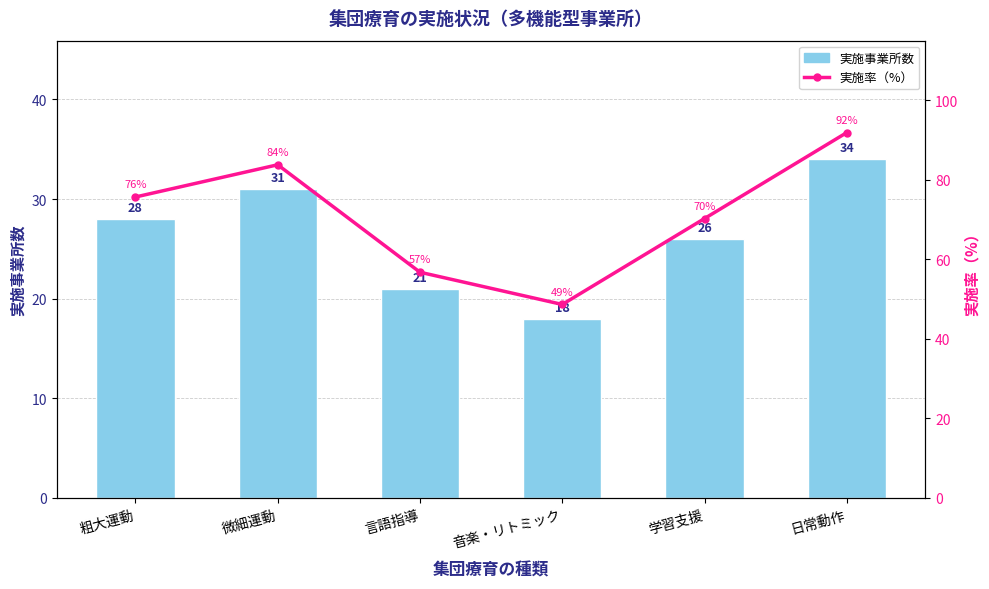

What are all the series names shown in the legend?

実施事業所数, 実施率（%）